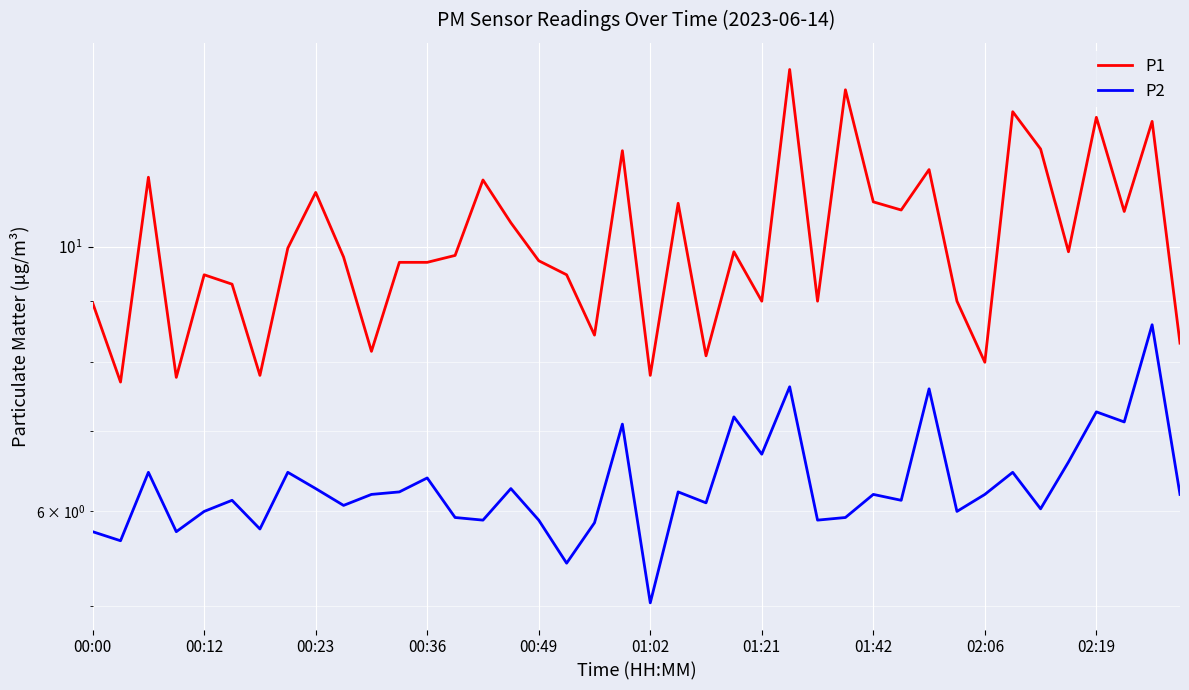

What is the sum of the P2 values at 32 and 01:42?

12.7